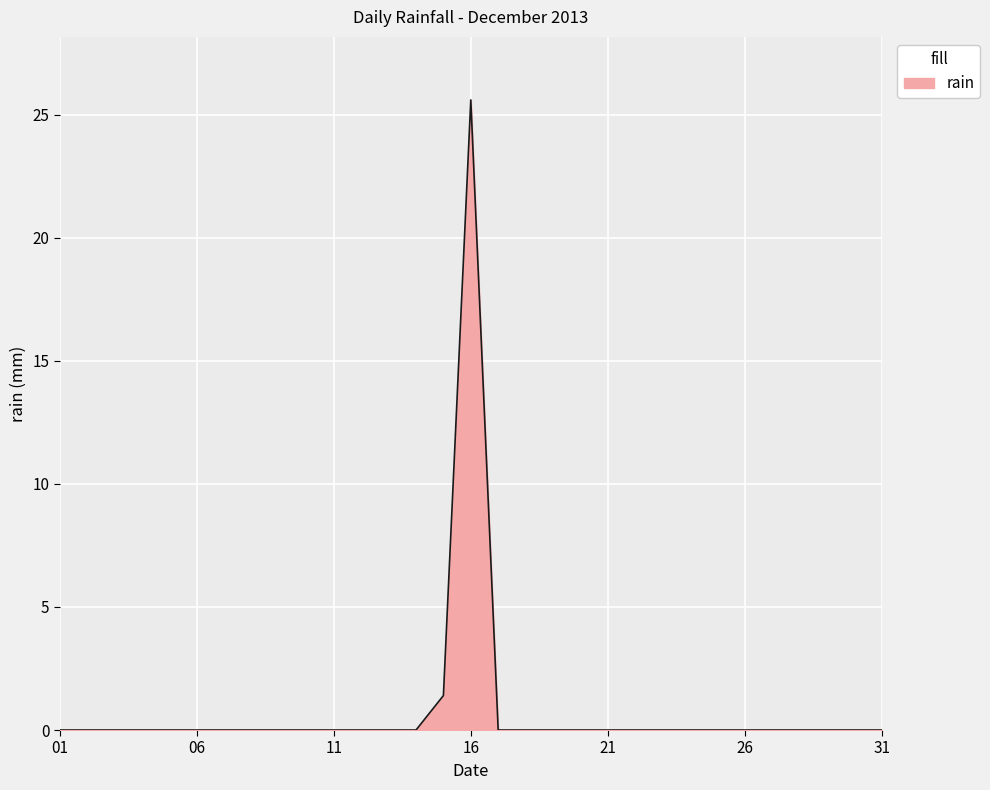

True or false: there are more than 0 points higher than both neighbors.

True